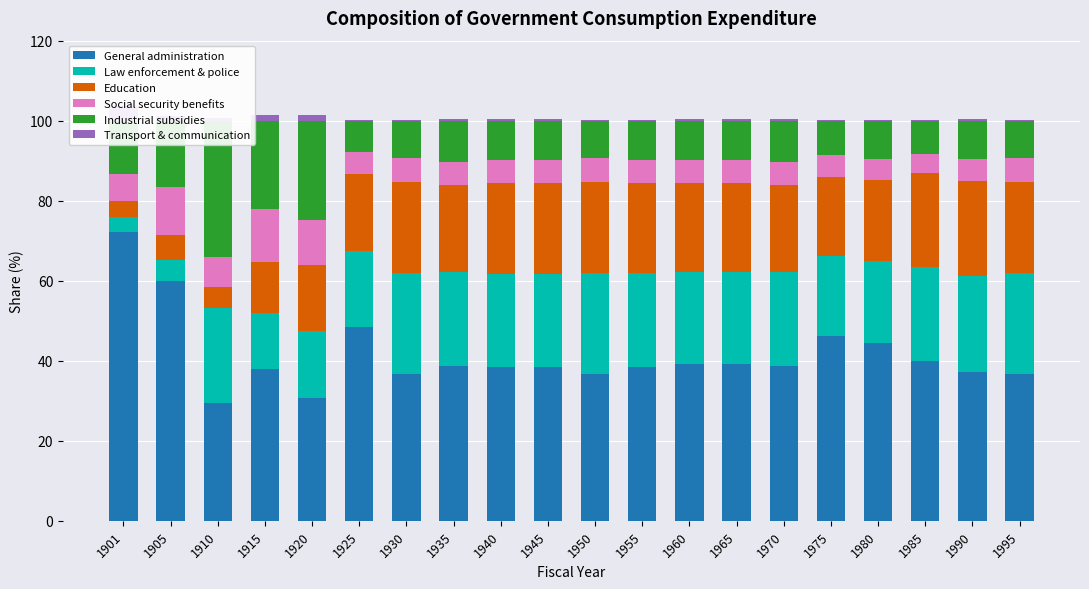

At which label does Law enforcement & police first exceed 23?

1910